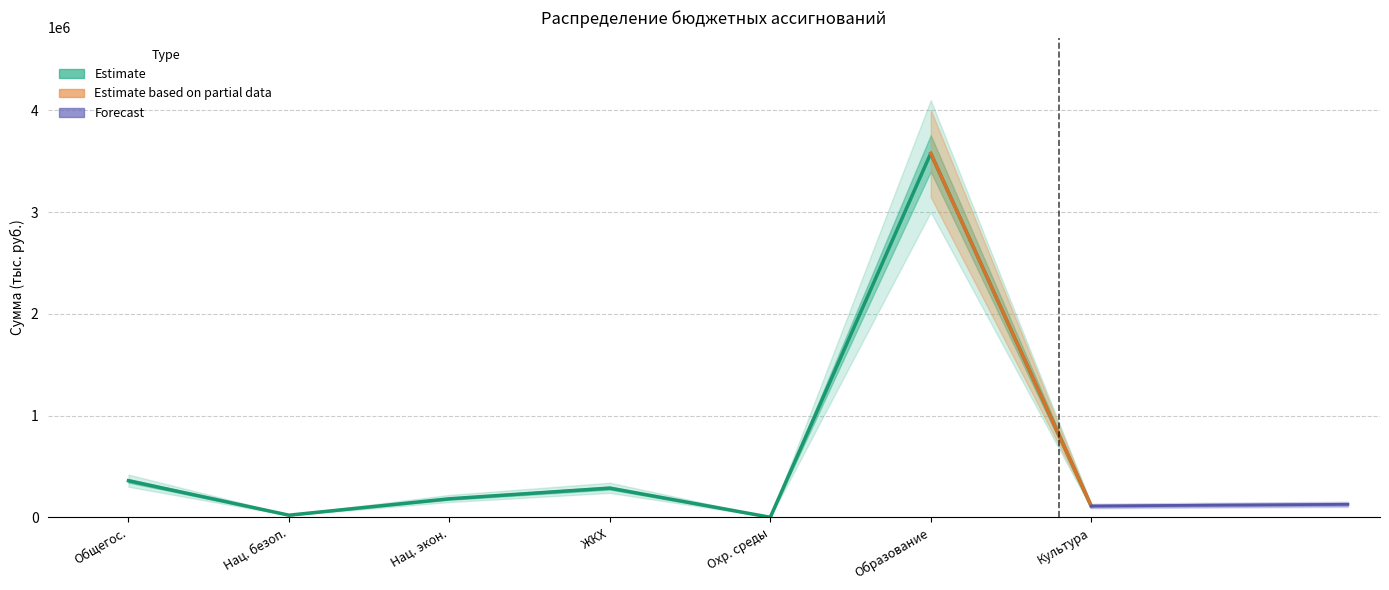

What is the change in value from ЖКХ to Культура?

-175955.0